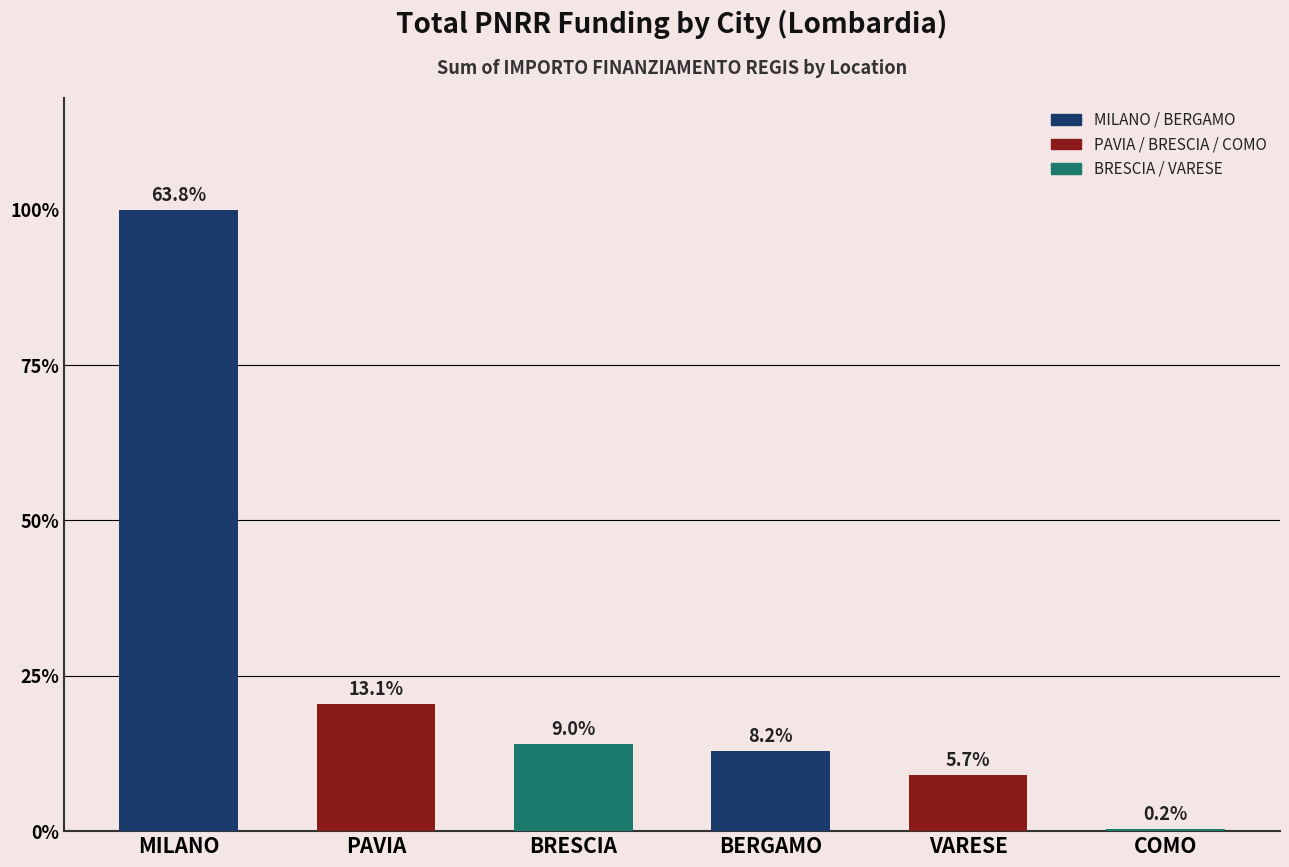

Are the bars horizontal?

No